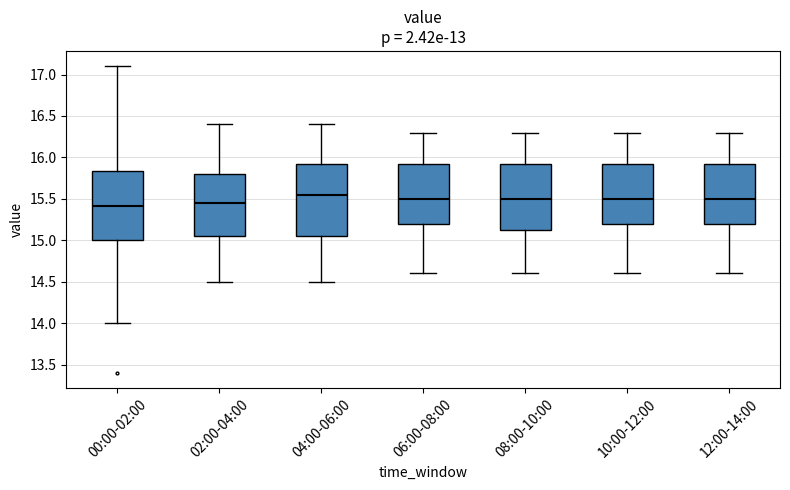

Reading left to right, read every box against the y-axis: the position of its median line, the range the box covers, and the ends of its whiskers. The values are not printed on the chart, so give them approximately, as read against the axis.

00:00-02:00: median 15.40, box 15.00 to 15.85, whiskers 14.00 to 17.10
02:00-04:00: median 15.45, box 15.05 to 15.80, whiskers 14.50 to 16.40
04:00-06:00: median 15.55, box 15.05 to 15.95, whiskers 14.50 to 16.40
06:00-08:00: median 15.50, box 15.20 to 15.95, whiskers 14.60 to 16.30
08:00-10:00: median 15.50, box 15.15 to 15.95, whiskers 14.60 to 16.30
10:00-12:00: median 15.50, box 15.20 to 15.95, whiskers 14.60 to 16.30
12:00-14:00: median 15.50, box 15.20 to 15.95, whiskers 14.60 to 16.30